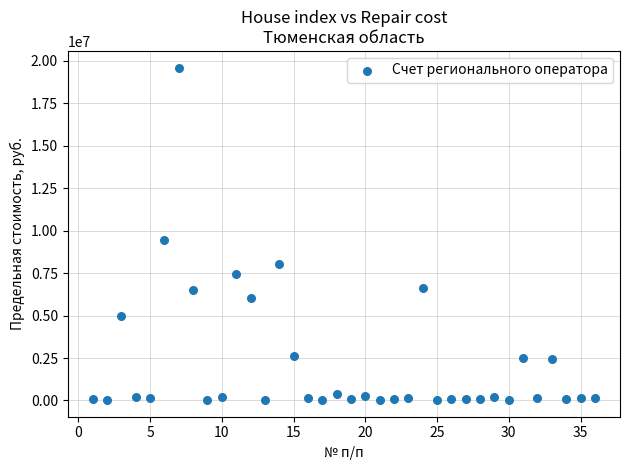

What Y value in the scatter plot is closest to 9814262?

9465382.4